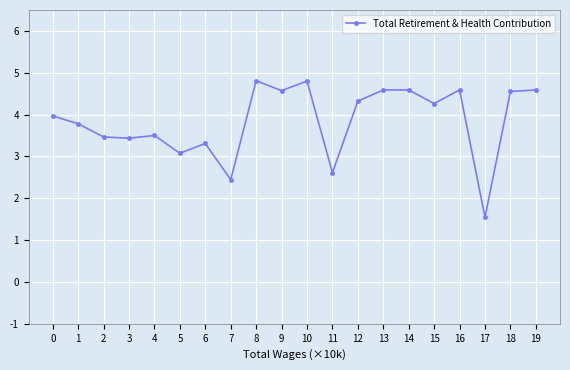

Which category has the lowest value across all series?

17